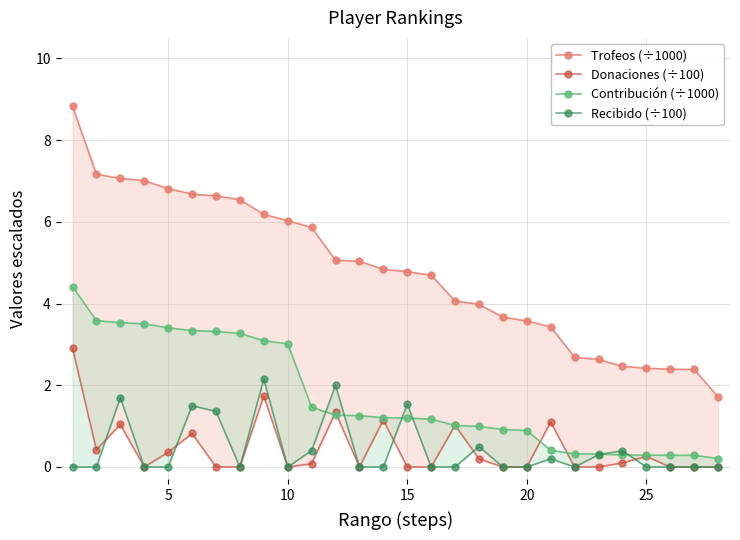

At how many categories does at least one series exceed 5?

13